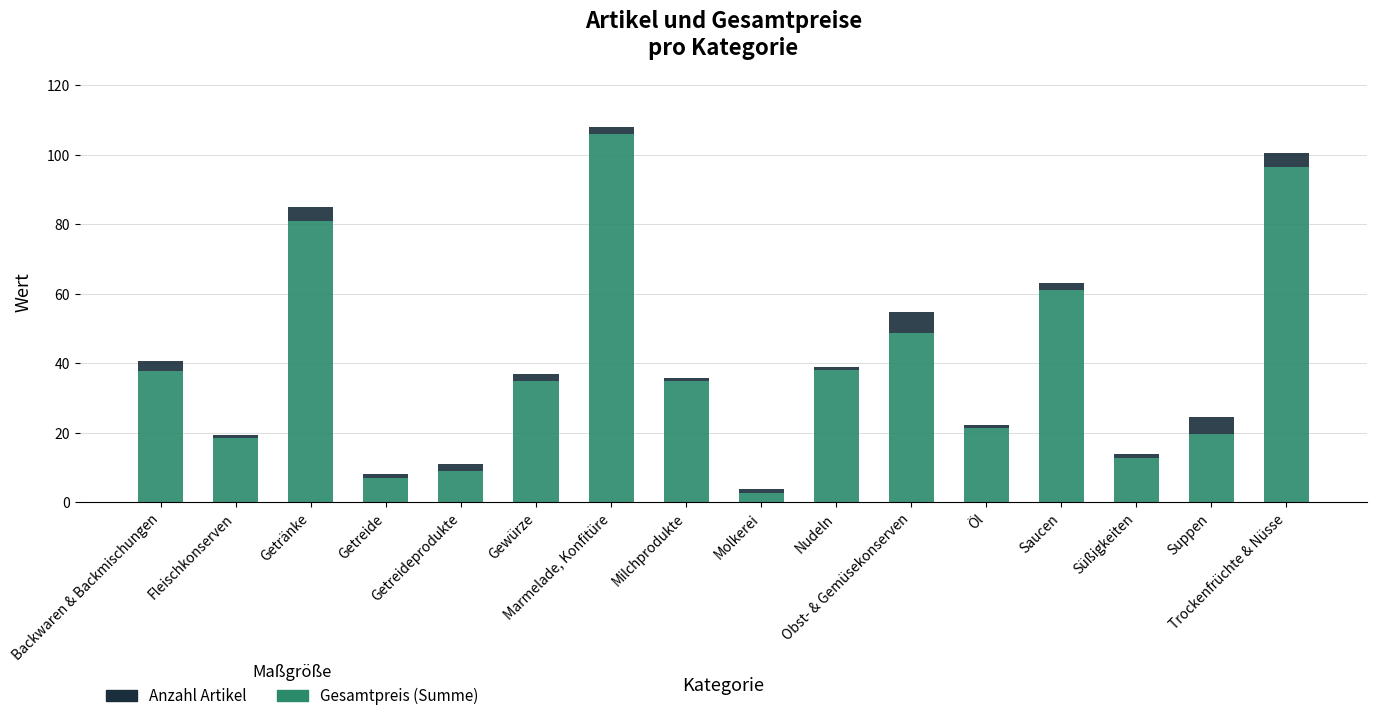

What is the difference between the maximum and second lowest values in the Gesamtpreis (Summe) series?

99.0